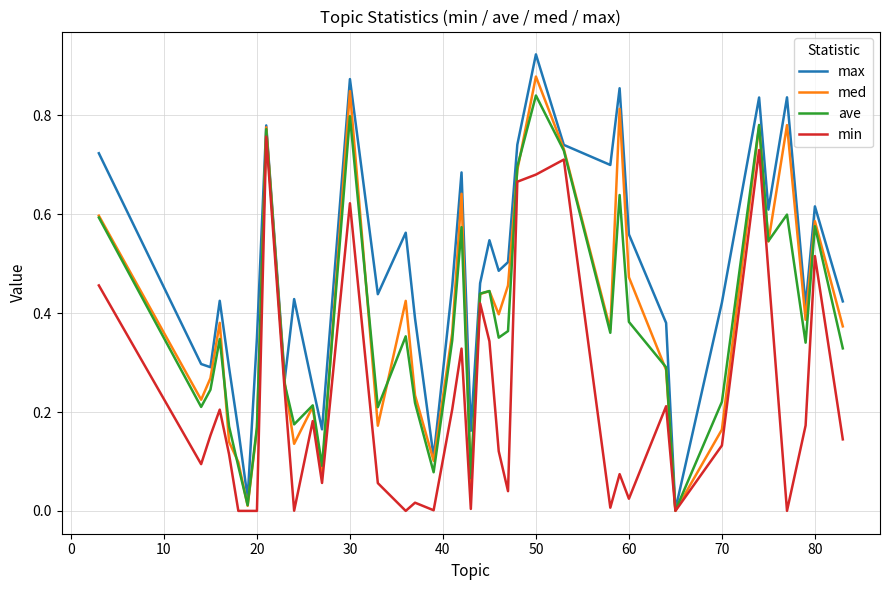

Which series has the largest range (max minus min)?

max